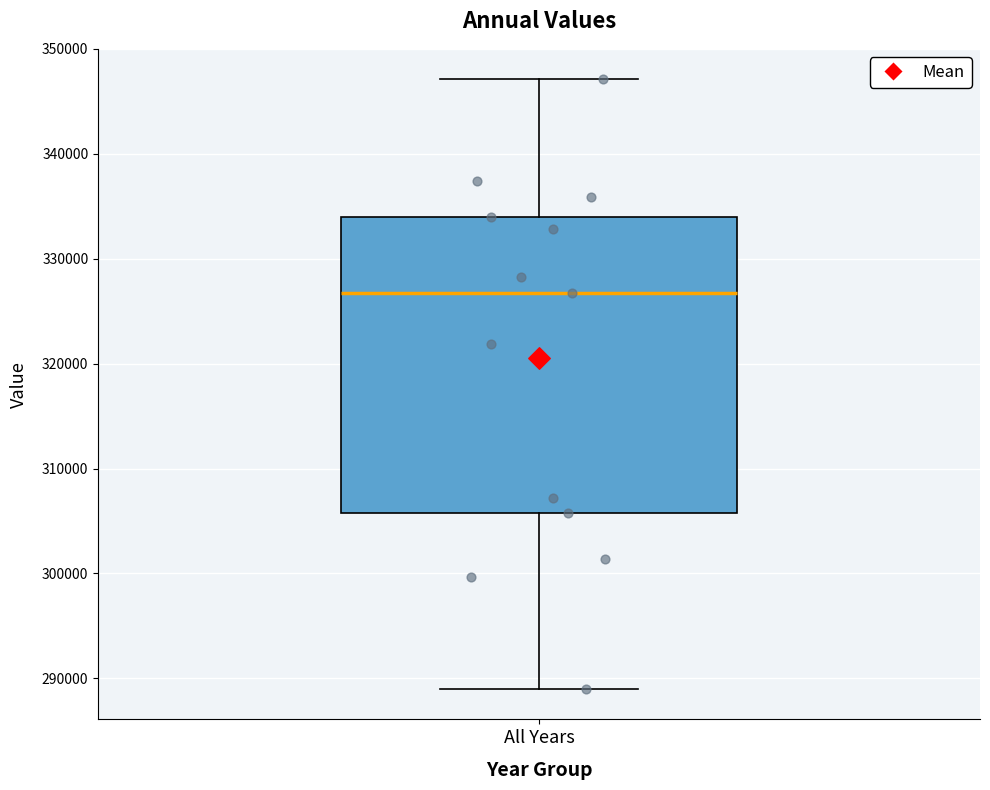

Where does the lower whisker of the box for All Years end on the y-axis? The values are not printed on the chart, so give them approximately, as read against the axis.

289000